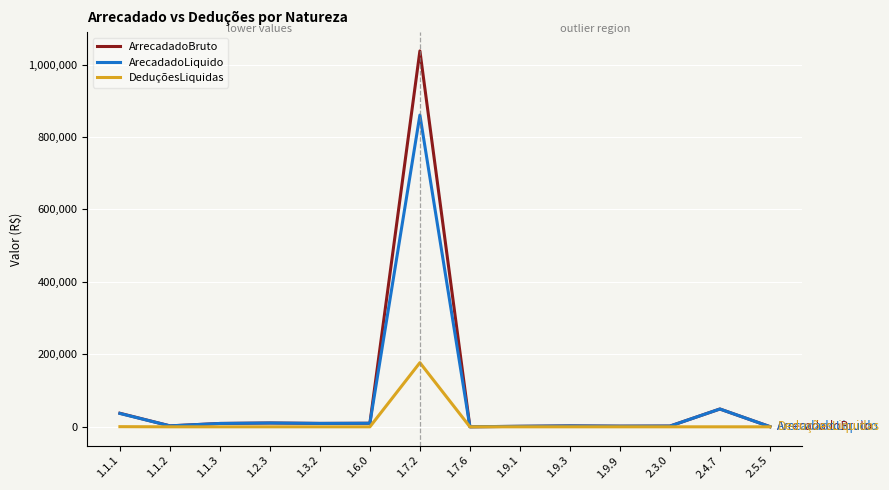

The value of DeduçõesLiquidas at 1.1.2 is 0.0. True or false?

True